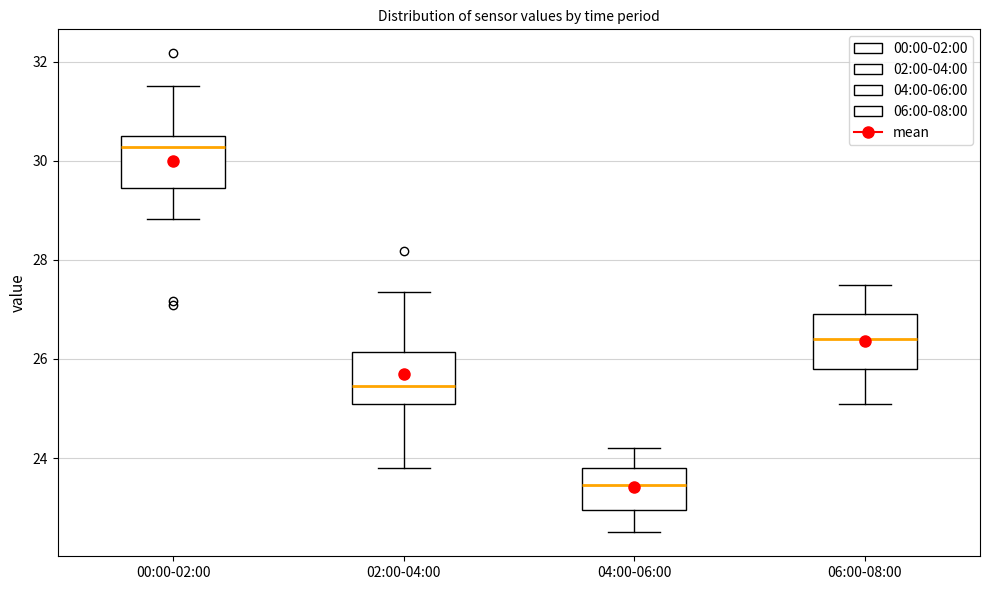

Reading left to right, transcribe this box plot: for each box, give where its median line is, the range the box spans, and where its two whiskers end, as read against the y-axis. The values are not printed on the chart, so give them approximately, as read against the axis.

00:00-02:00: median 30.2, box 29.4 to 30.6, whiskers 28.8 to 31.6
02:00-04:00: median 25.4, box 25.2 to 26.2, whiskers 23.8 to 27.4
04:00-06:00: median 23.4, box 23.0 to 23.8, whiskers 22.6 to 24.2
06:00-08:00: median 26.4, box 25.8 to 27.0, whiskers 25.2 to 27.6